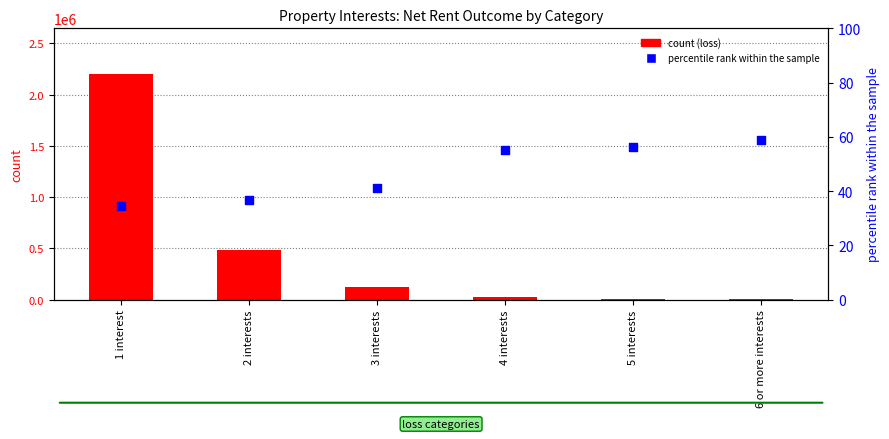

What are all the series names shown in the legend?

count (loss), percentile rank within the sample